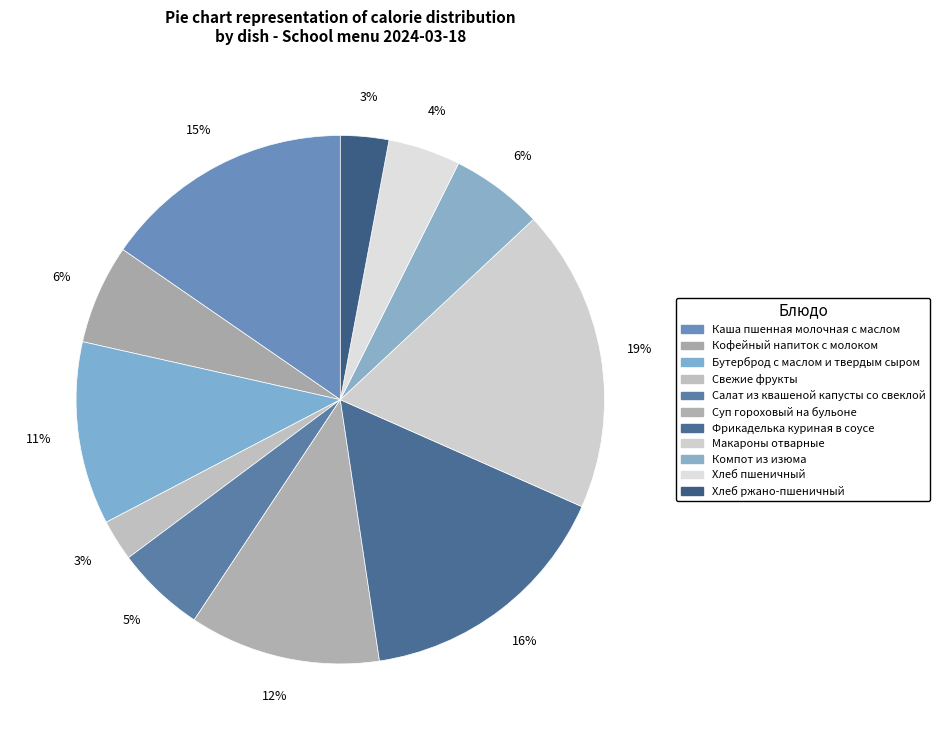

What is the smallest slice in the pie chart?

Свежие фрукты